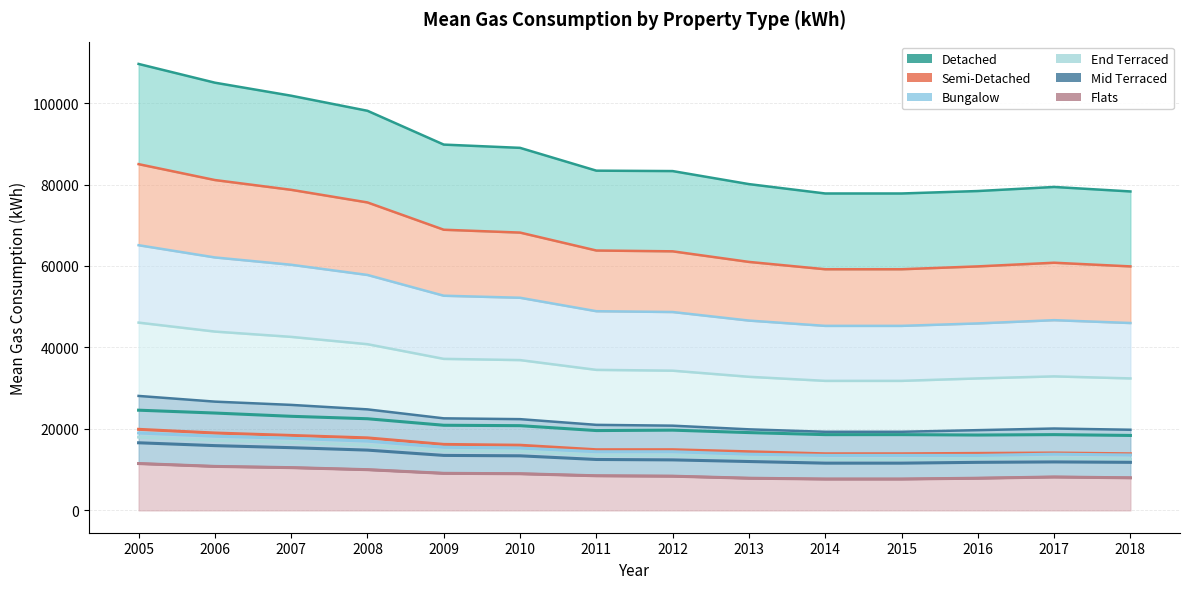

Reading right to left, extract all data points from this chart.

Detached: 2018=18400	2017=18600	2016=18500	2015=18600	2014=18600	2013=19100	2012=19700	2011=19600	2010=20800	2009=20900	2008=22500	2007=23100	2006=23900	2005=24600
Semi-Detached: 2018=13900	2017=14100	2016=14000	2015=13900	2014=13900	2013=14400	2012=14900	2011=14900	2010=16000	2009=16200	2008=17800	2007=18400	2006=19000	2005=19900
Bungalow: 2018=13600	2017=13800	2016=13500	2015=13500	2014=13500	2013=13800	2012=14400	2011=14400	2010=15300	2009=15500	2008=17000	2007=17700	2006=18200	2005=19000
End Terraced: 2018=12600	2017=12800	2016=12700	2015=12500	2014=12500	2013=12900	2012=13500	2011=13500	2010=14500	2009=14600	2008=16000	2007=16700	2006=17200	2005=18000
Mid Terraced: 2018=11800	2017=11900	2016=11800	2015=11600	2014=11600	2013=12000	2012=12400	2011=12500	2010=13400	2009=13500	2008=14800	2007=15400	2006=15900	2005=16600
Flats: 2018=8000	2017=8200	2016=7900	2015=7700	2014=7700	2013=7900	2012=8400	2011=8500	2010=9000	2009=9100	2008=10000	2007=10500	2006=10800	2005=11500